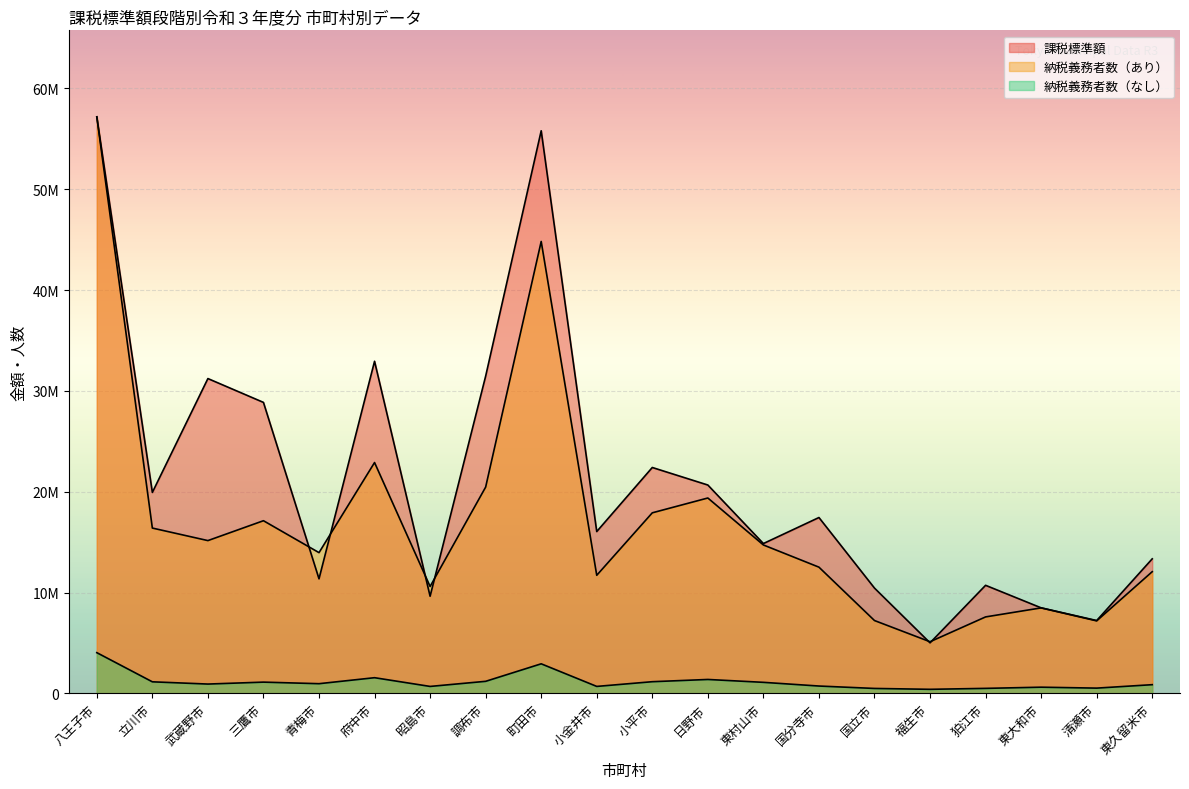

What is the maximum value shown in the chart?

57190257.0